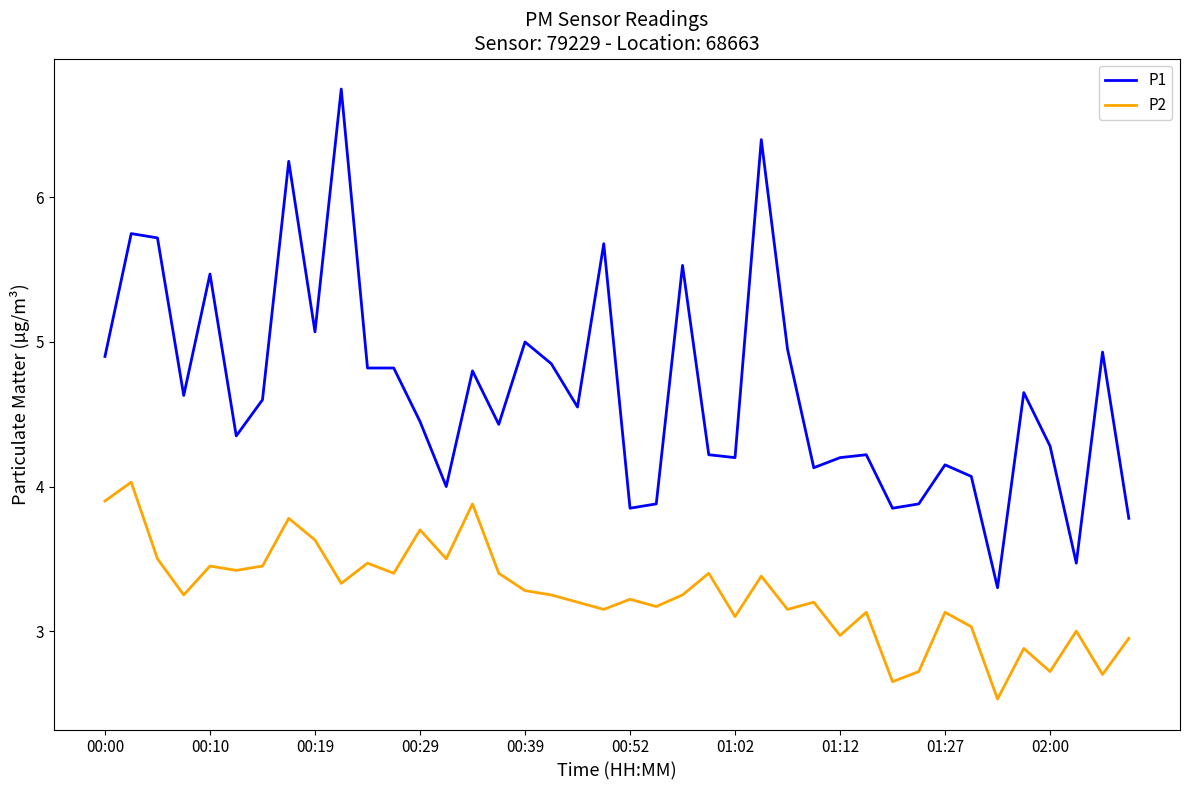

List the series in order of their peak value, lowest first.

P2, P1